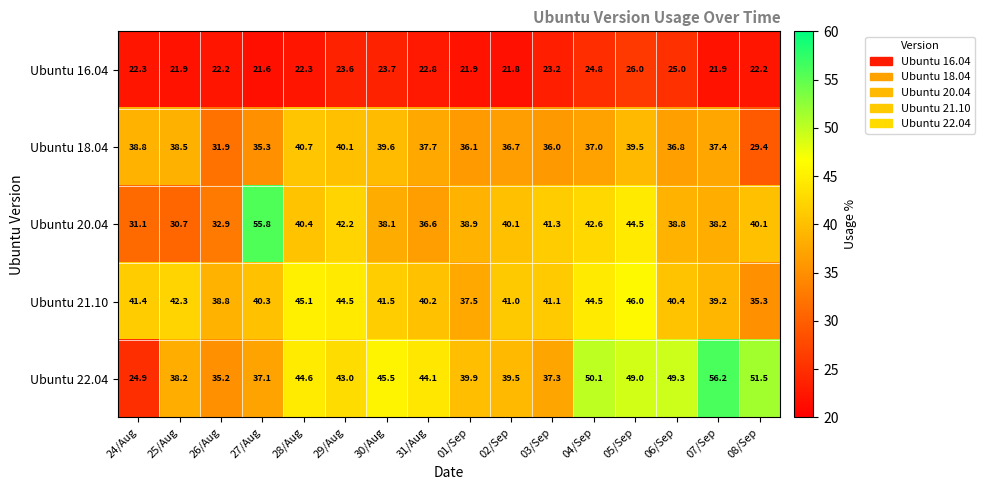

What is the spread (max minus min) of values at 08/Sep?

29.3